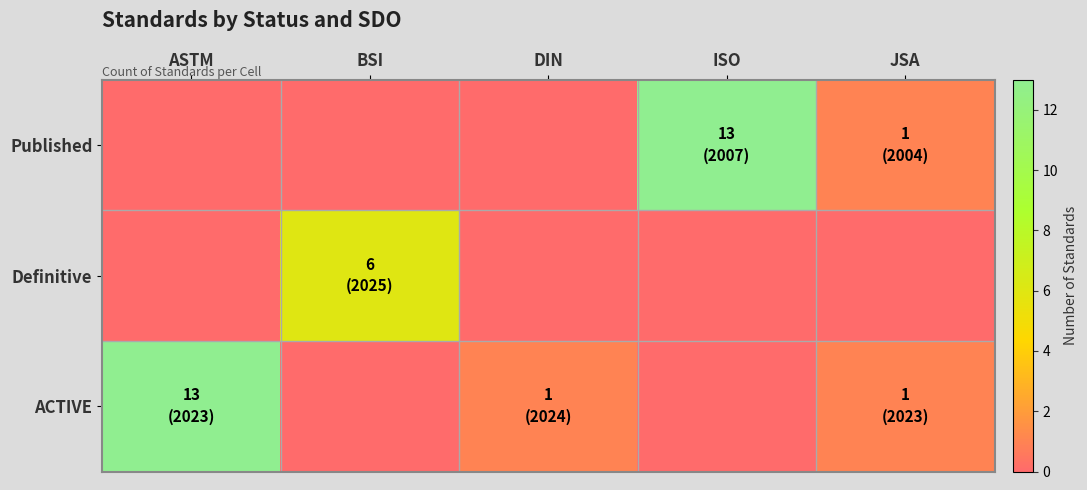

What is the difference between the highest and lowest values at DIN?

1